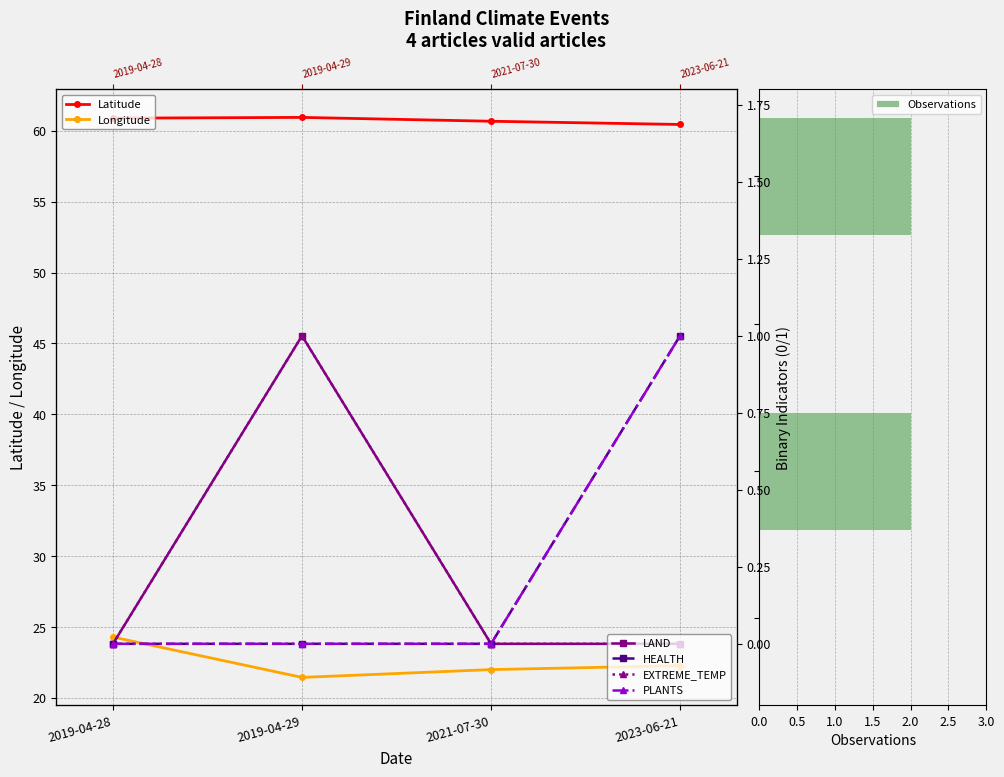

Reading left to right, transcribe all the data shown in this chart.

Latitude: 60.9	61.0	60.7	60.5
Longitude: 24.3	21.4	22.0	22.3
LAND: 0.0	1.0	0.0	0.0
HEALTH: 0.0	0.0	0.0	1.0
EXTREME_TEMP: 0.0	1.0	0.0	0.0
PLANTS: 0.0	0.0	0.0	1.0